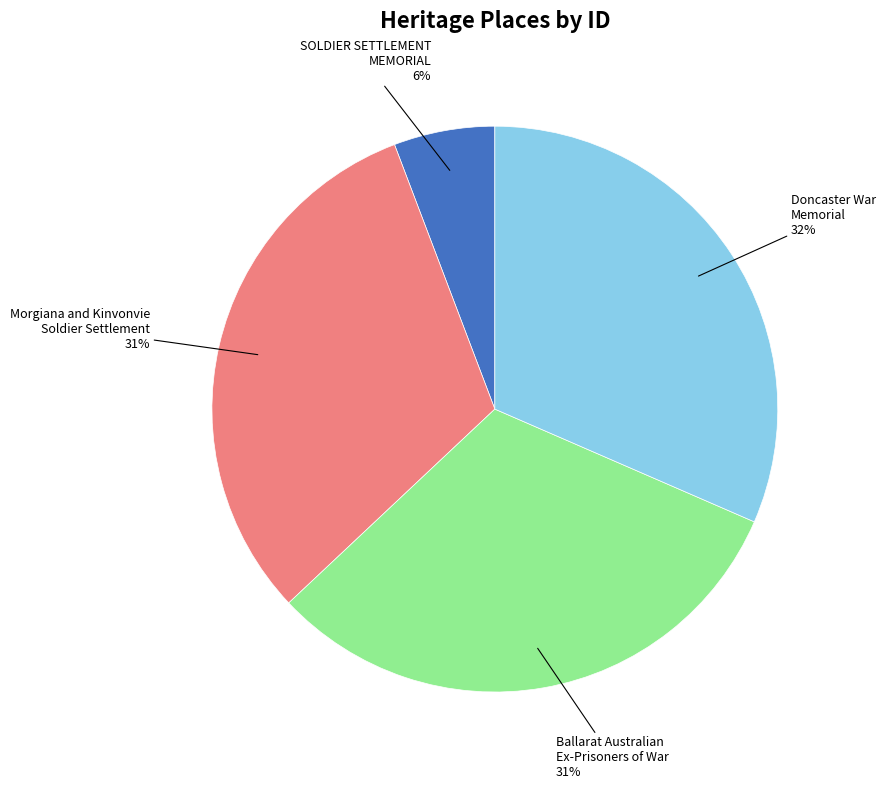

Approximately how many times larger is the value at Doncaster War Memorial compared to Ballarat Australian Ex-Prisoners of War?

1.0